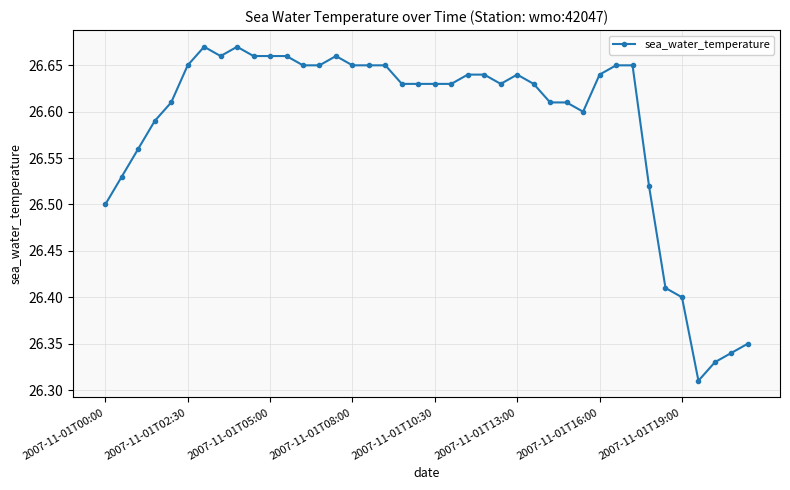

How many values are between 26 and 27?

40